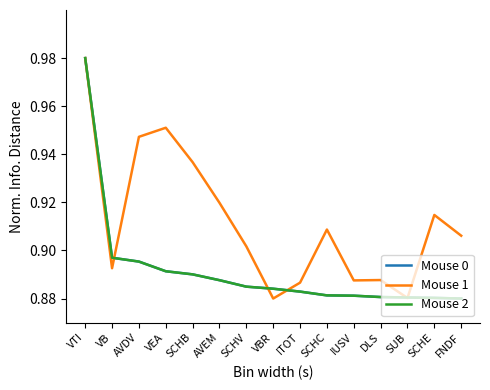

Does the chart have visible grid lines?

No